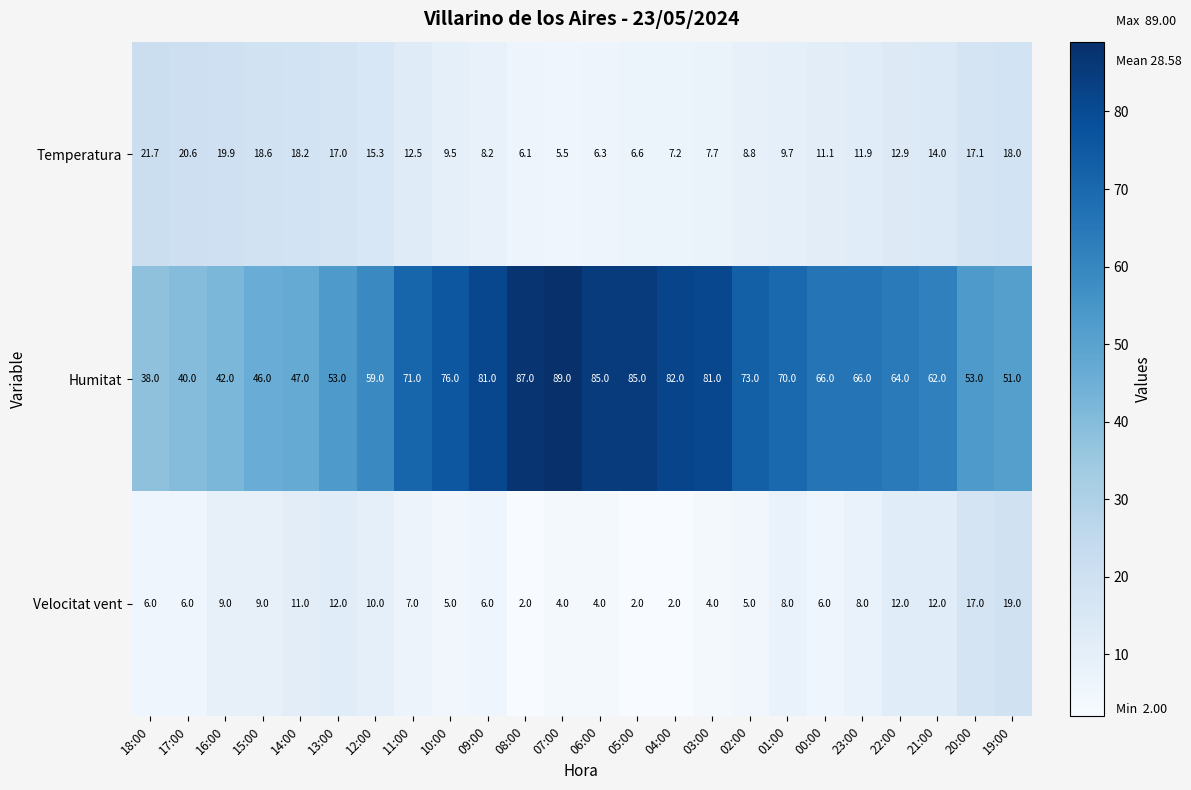

What is the total value across all series at 09:00?

95.2